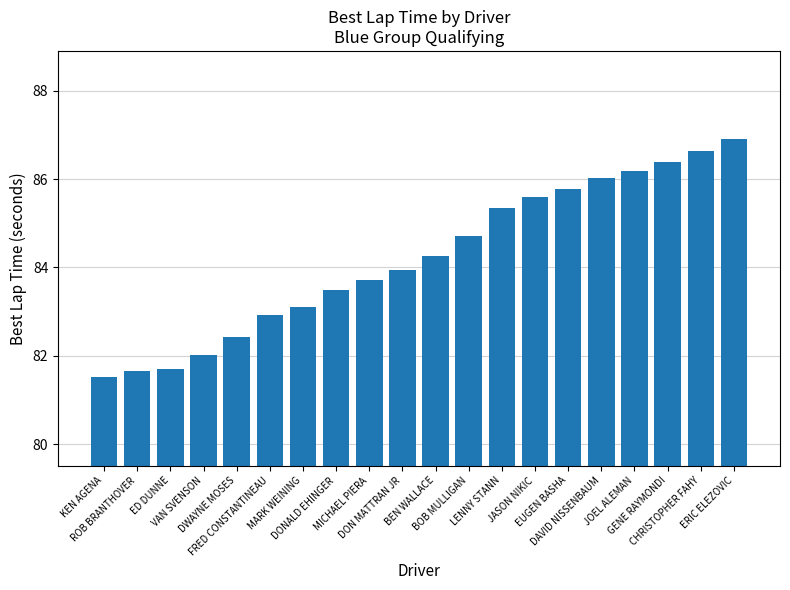

What is the smallest value displayed?

81.5